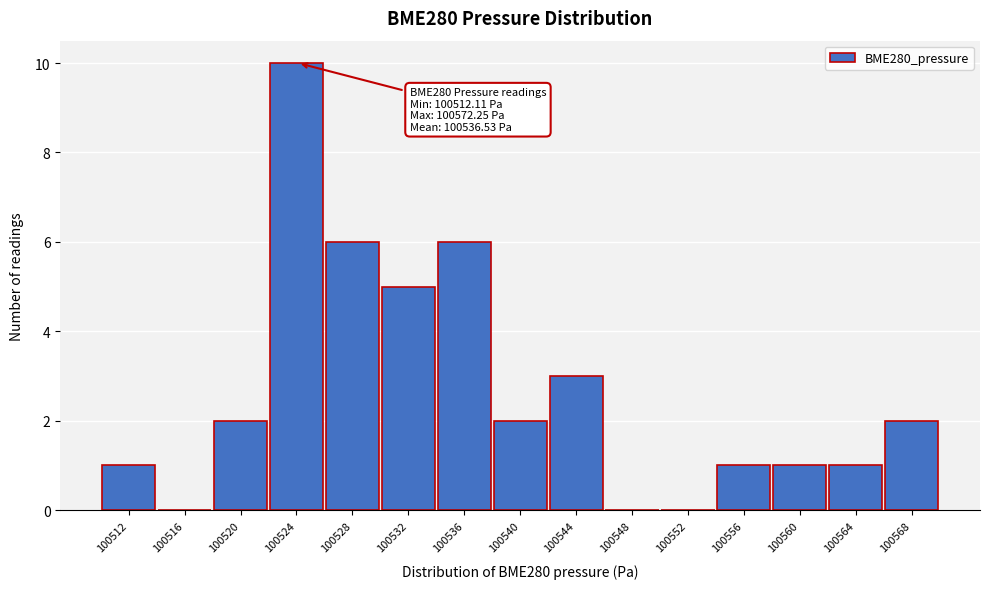

Reading left to right, list all the values displayed in this chart.

100512=1	100516=0	100520=2	100524=10	100528=6	100532=5	100536=6	100540=2	100544=3	100548=0	100552=0	100556=1	100560=1	100564=1	100568=2